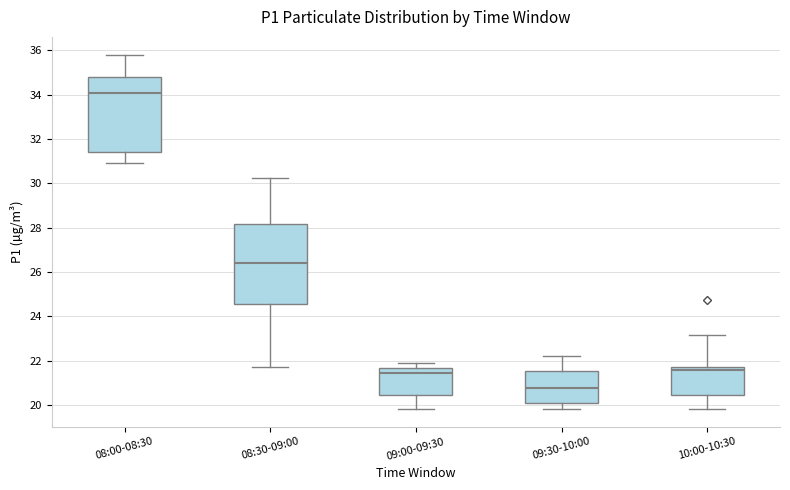

Where is the lower edge of the box for 08:30-09:00 on the y-axis? The values are not printed on the chart, so give them approximately, as read against the axis.

24.6